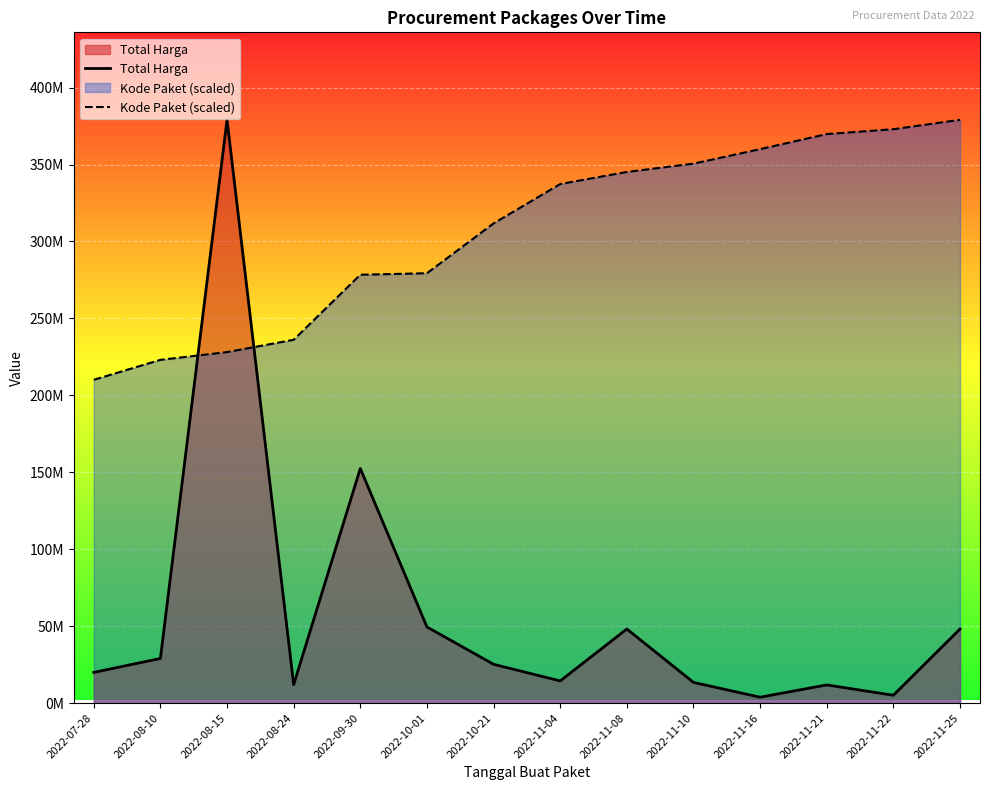

What is the difference between the maximum and minimum values in the Kode Paket (scaled) series?

168970377.3